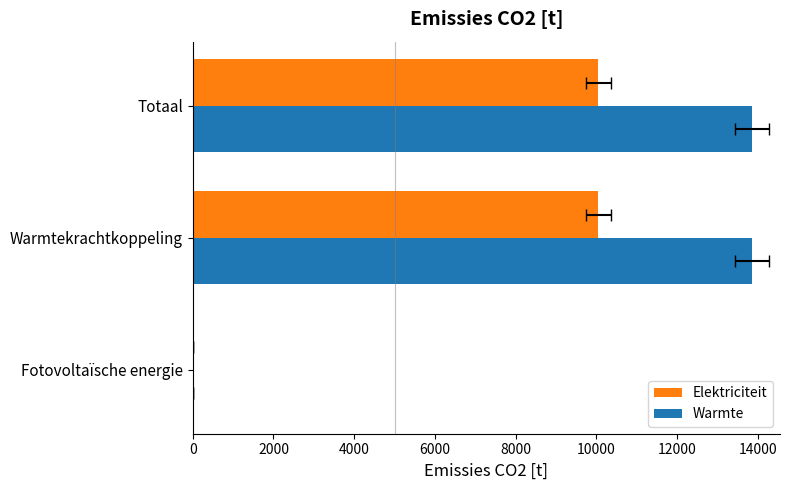

The Warmte series shows 13857.1 at Warmtekrachtkoppeling. True or false?

True